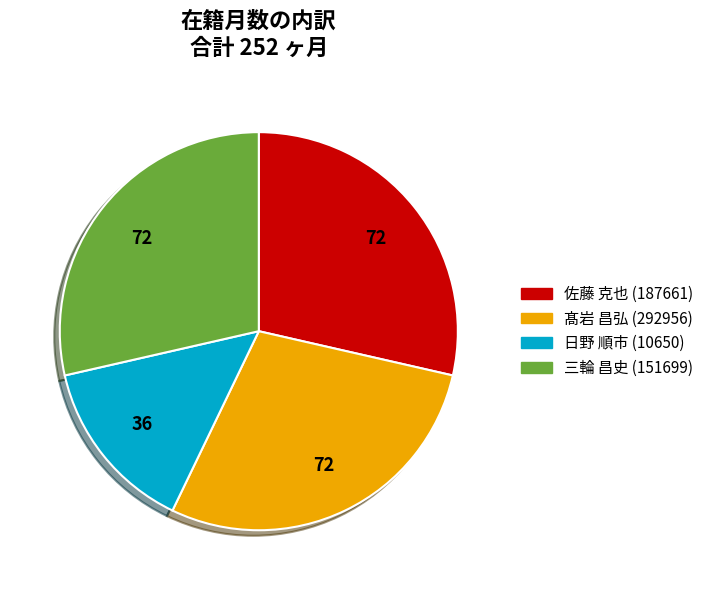

How many segments does this pie chart have?

4